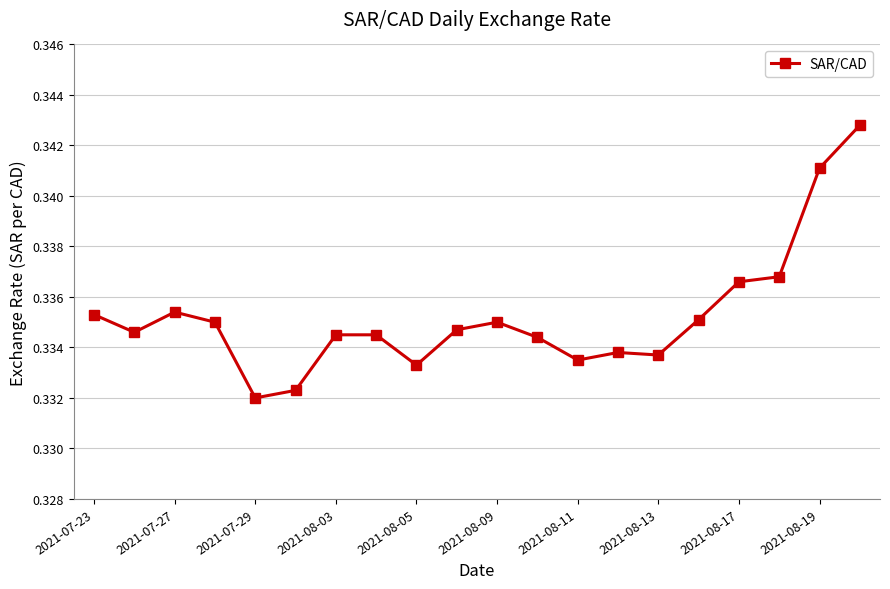

How many values are between 0 and 1?

20